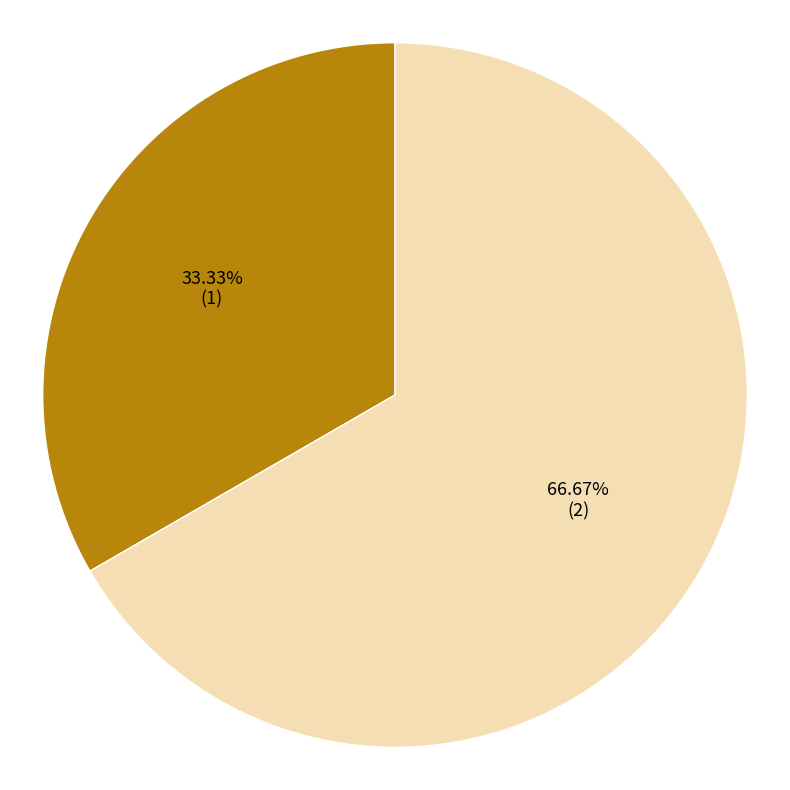

Does any single category account for the majority?

Yes